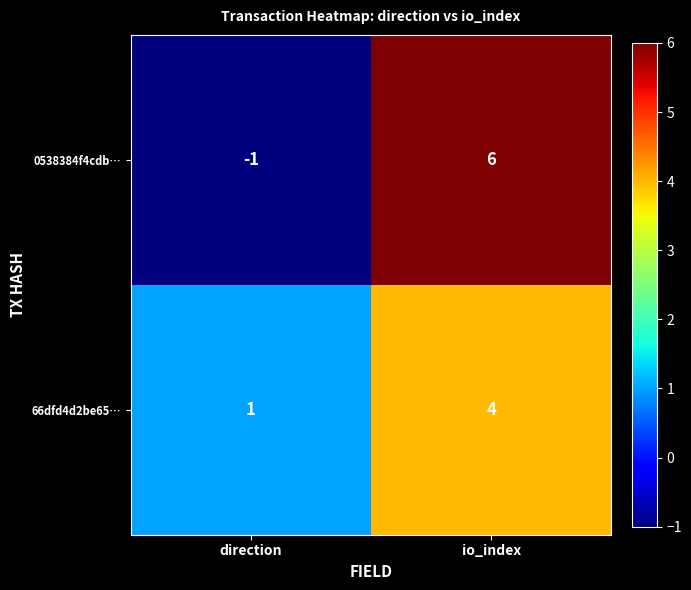

What is the maximum value for 0538384f4cdb…?

6